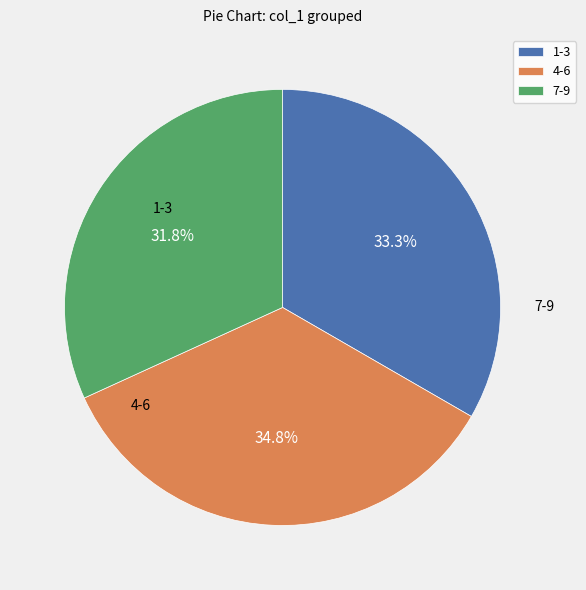

Does 1-3 represent more than half of the total?

No